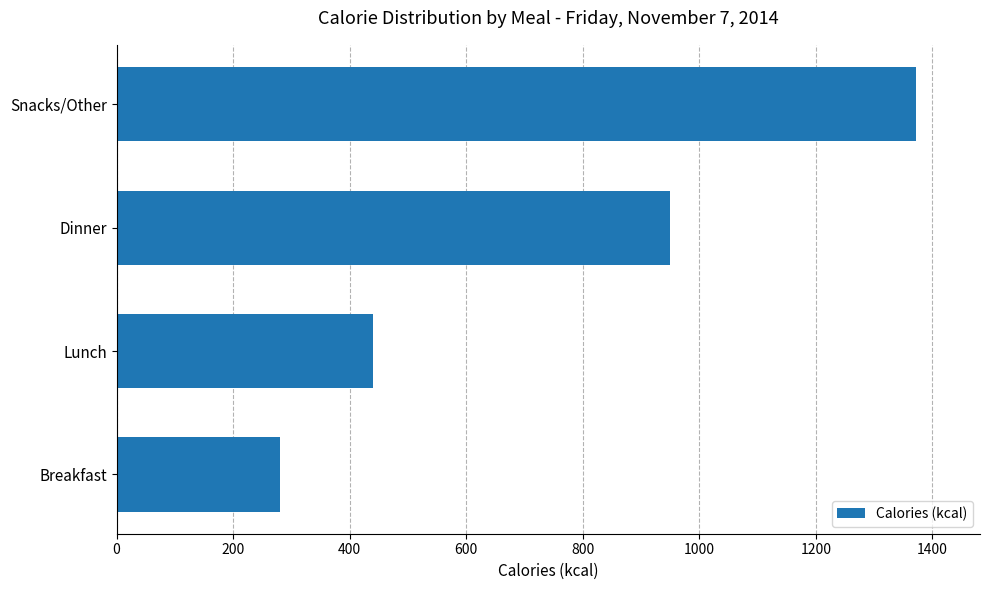

What is the smallest value displayed?

280